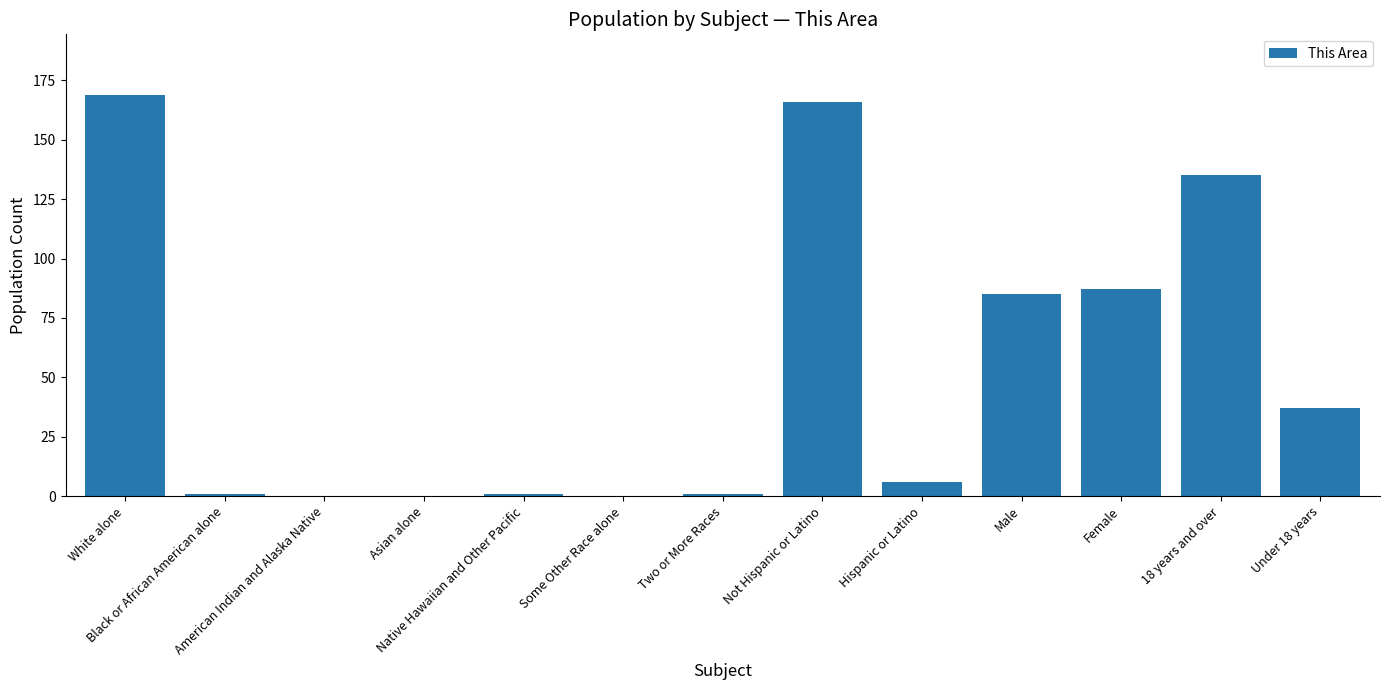

Reading right to left, what are all the values shown in this chart?

Under 18 years=37	18 years and over=135	Female=87	Male=85	Hispanic or Latino=6	Not Hispanic or Latino=166	Two or More Races=1	Some Other Race alone=0	Native Hawaiian and Other Pacific=1	Asian alone=0	American Indian and Alaska Native=0	Black or African American alone=1	White alone=169